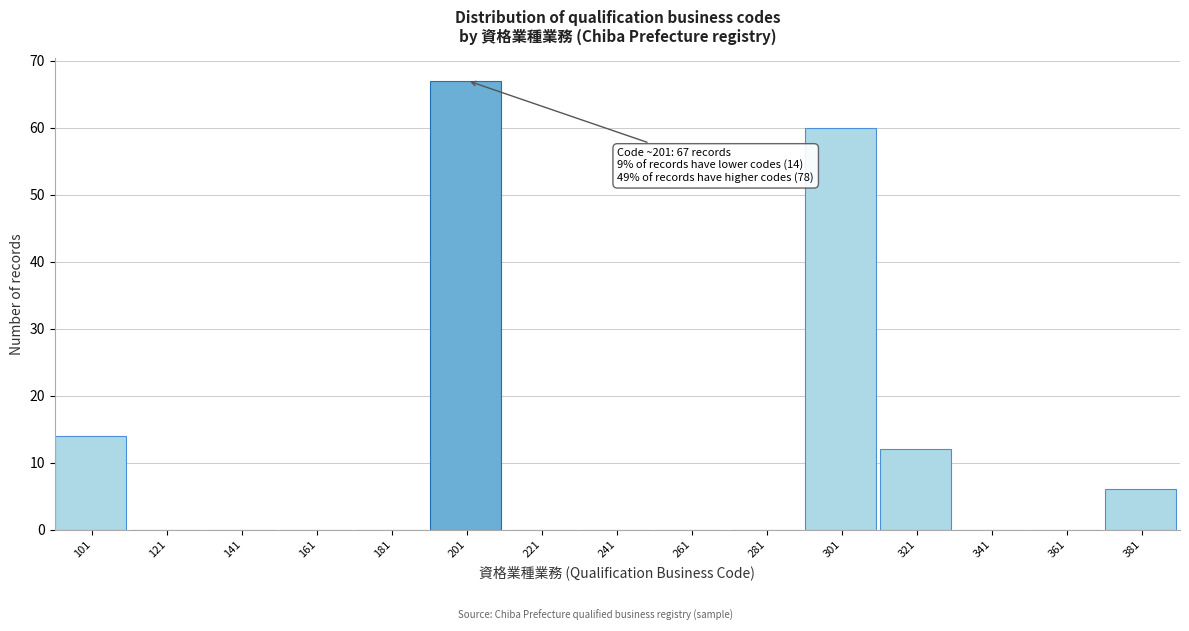

Reading left to right, transcribe all the data shown in this chart.

101=14	121=0	141=0	161=0	181=0	201=67	221=0	241=0	261=0	281=0	301=60	321=12	341=0	361=0	381=6